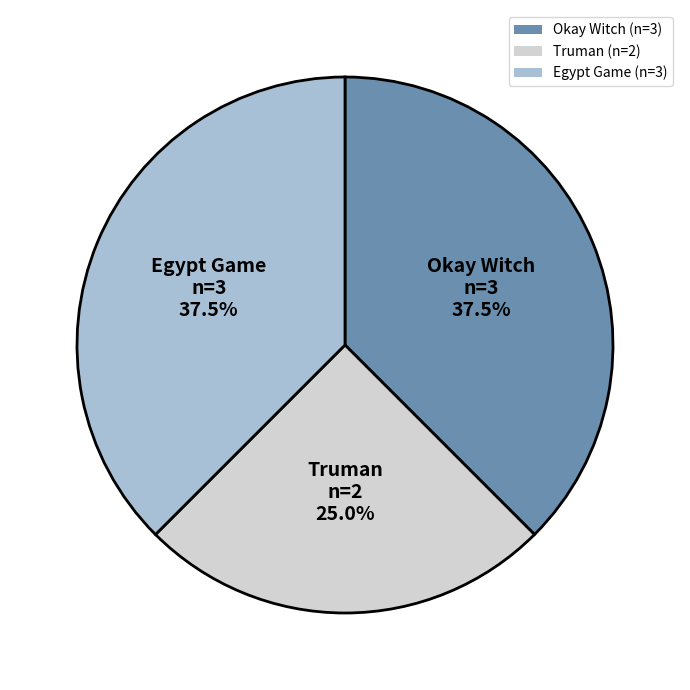

Between Okay Witch (n=3) and Truman (n=2), which is larger?

Okay Witch (n=3)